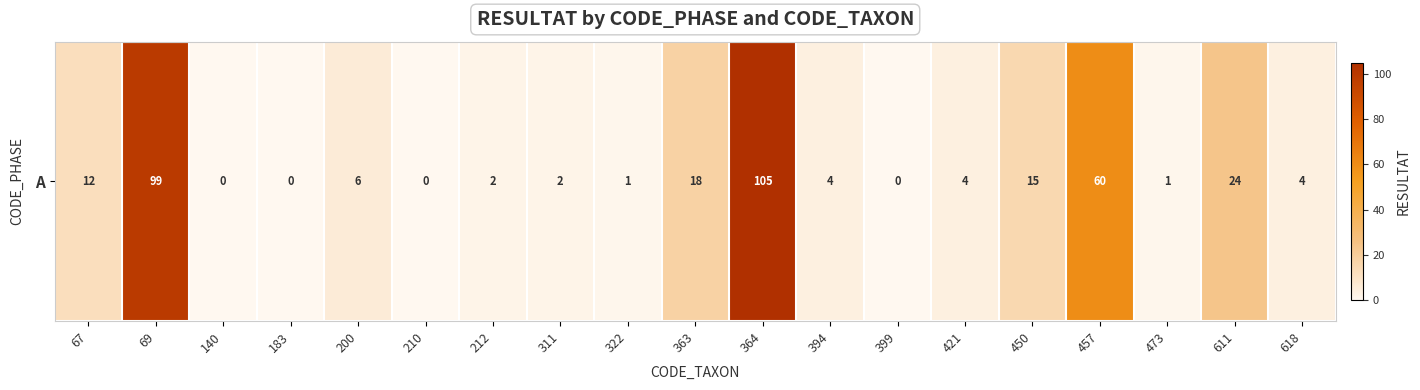

The chart shows a value of 97 at 457. True or false?

False